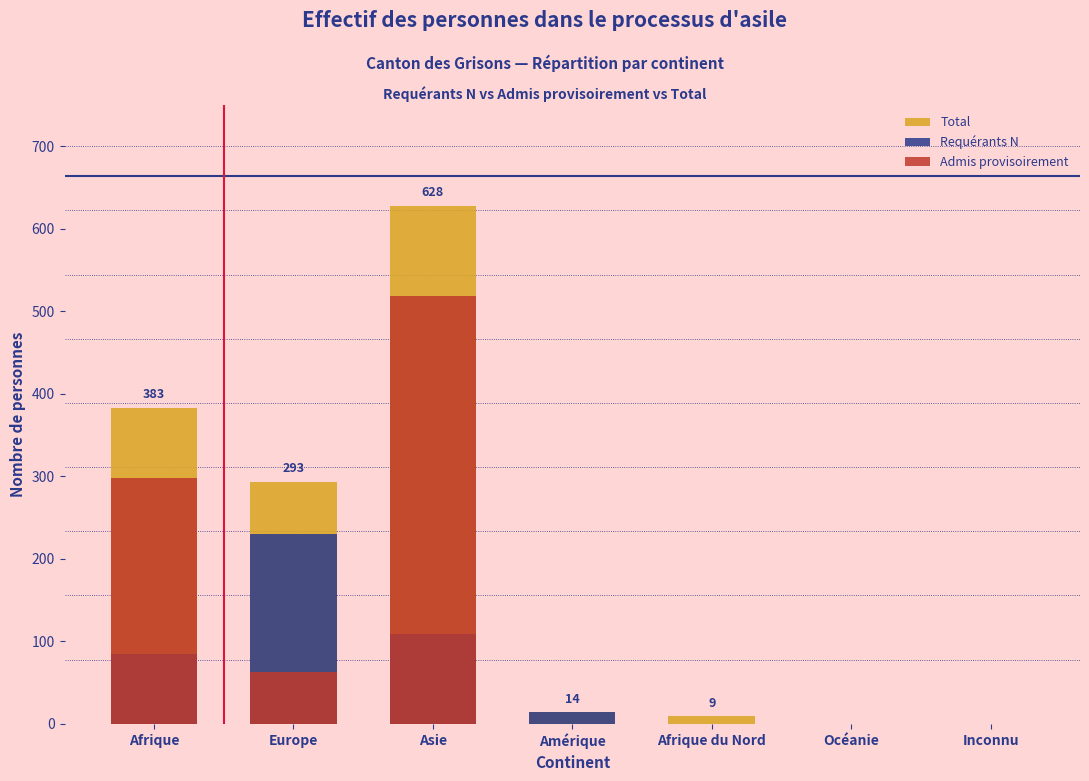

How many values in Requérants N are above zero?

4